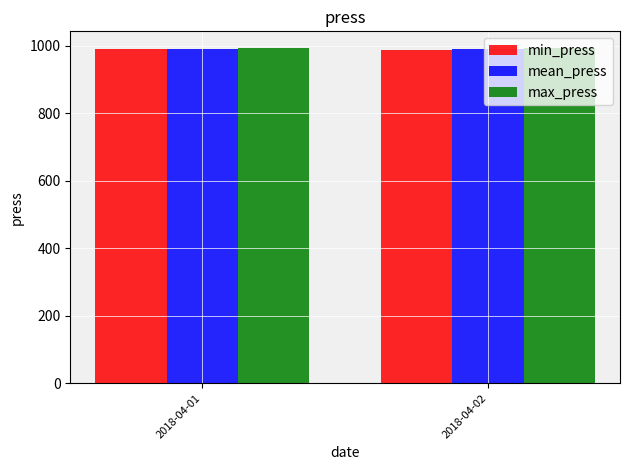

How many bars are there in each group?

3